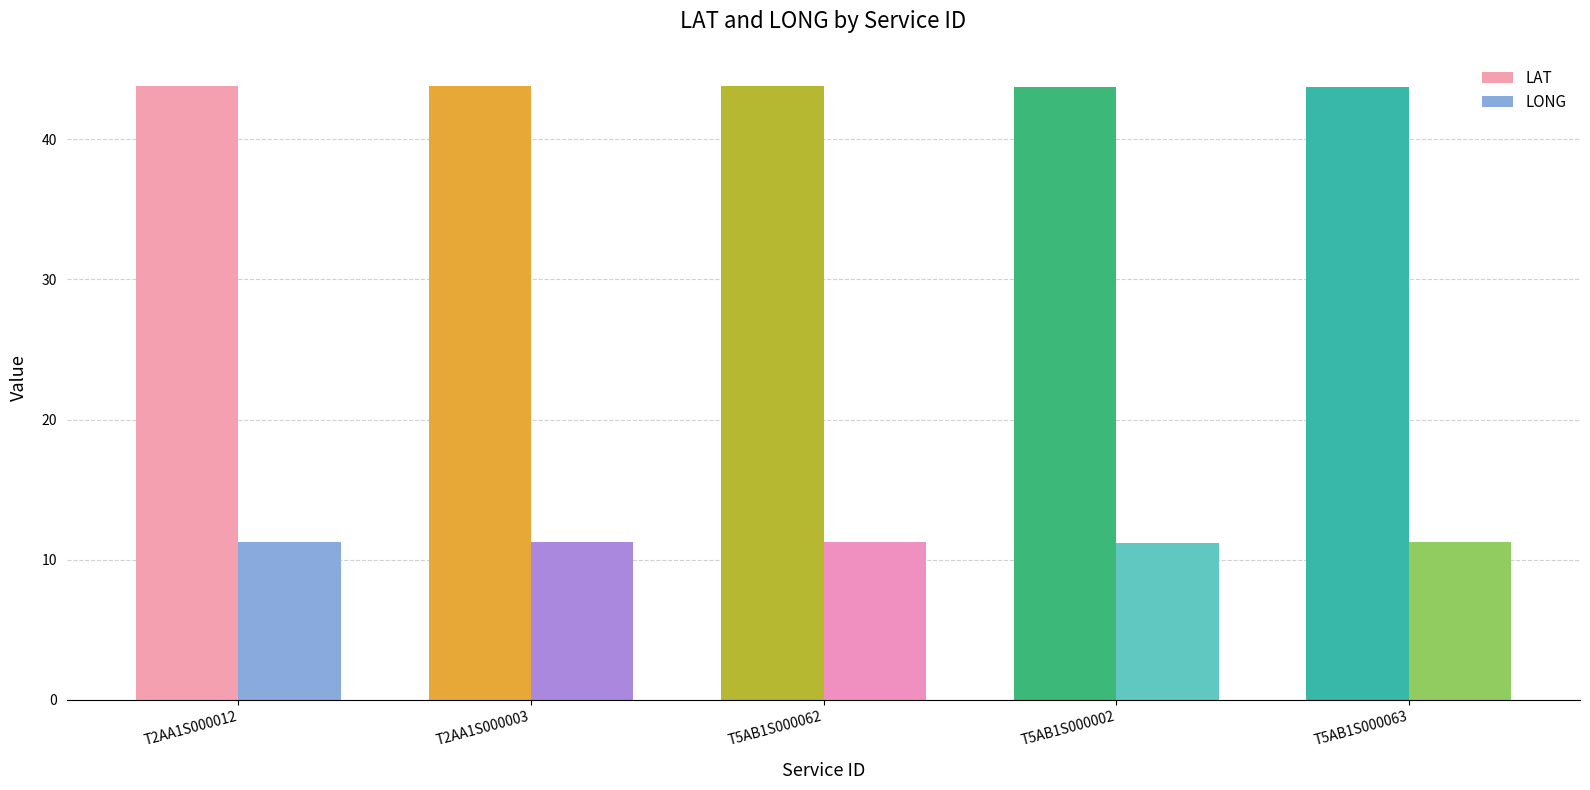

Is it true that LAT equals 9.7 at T2AA1S000003?

False